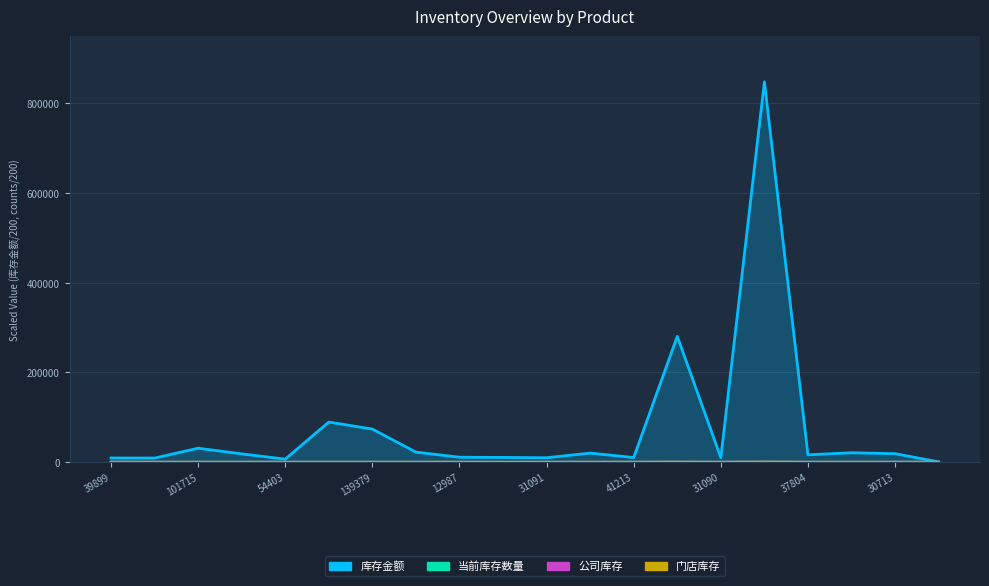

How many series are shown in this chart?

4